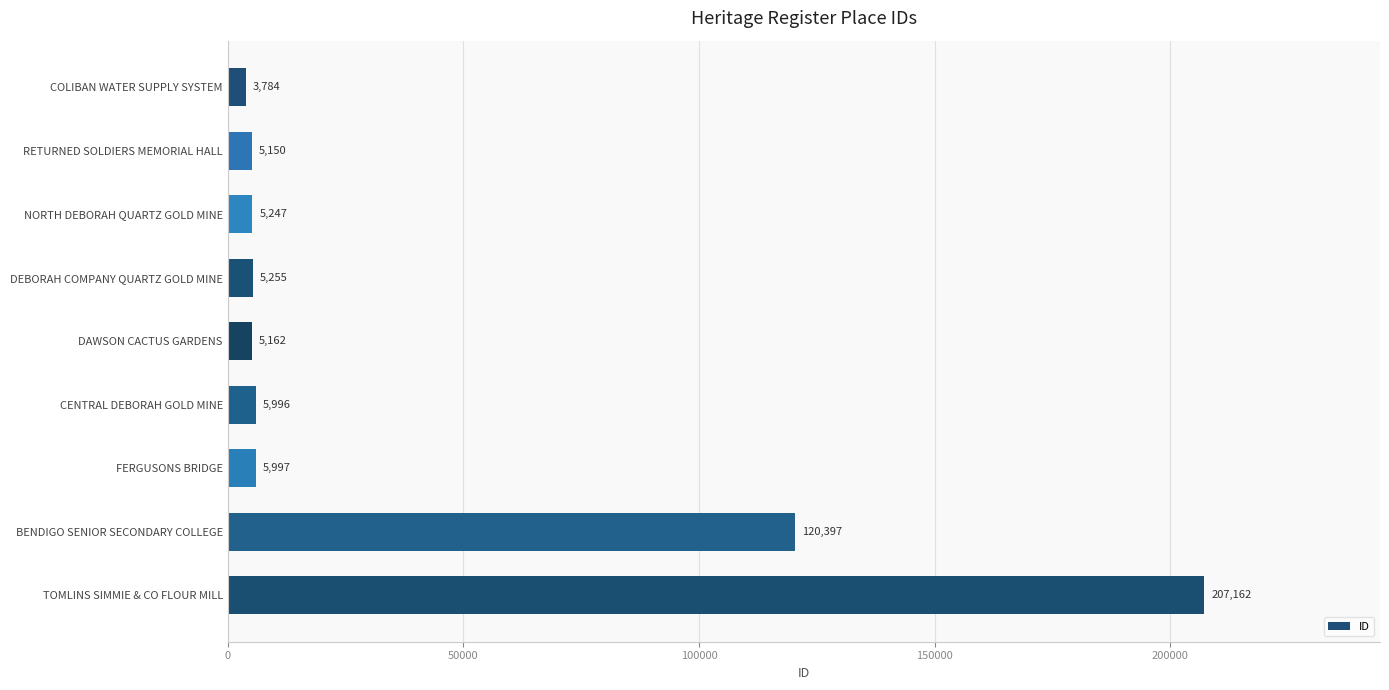

What is the change in value from RETURNED SOLDIERS MEMORIAL HALL to CENTRAL DEBORAH GOLD MINE?

+846